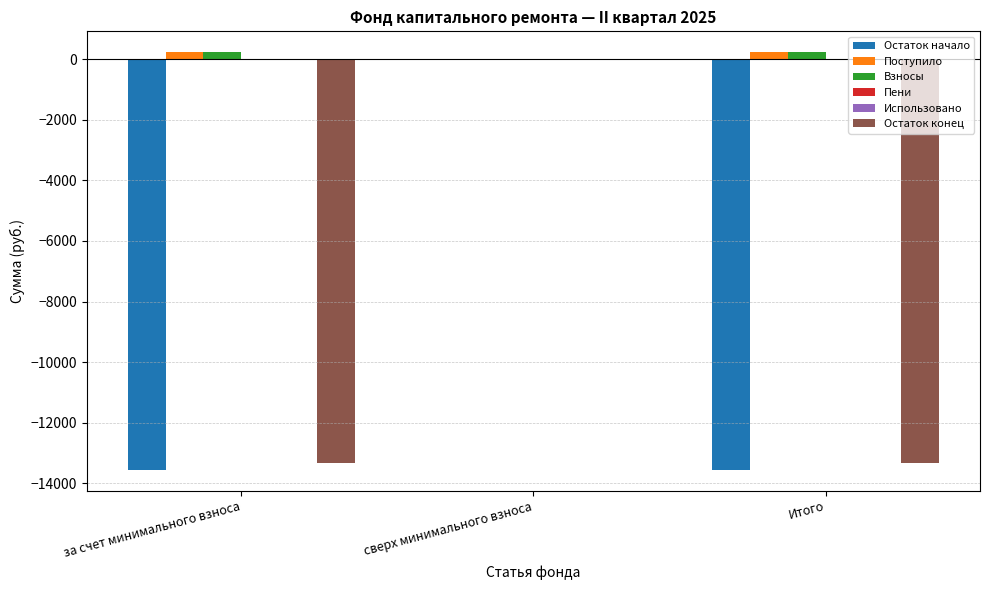

What is the sum of all Остаток начало values?

-27107.1